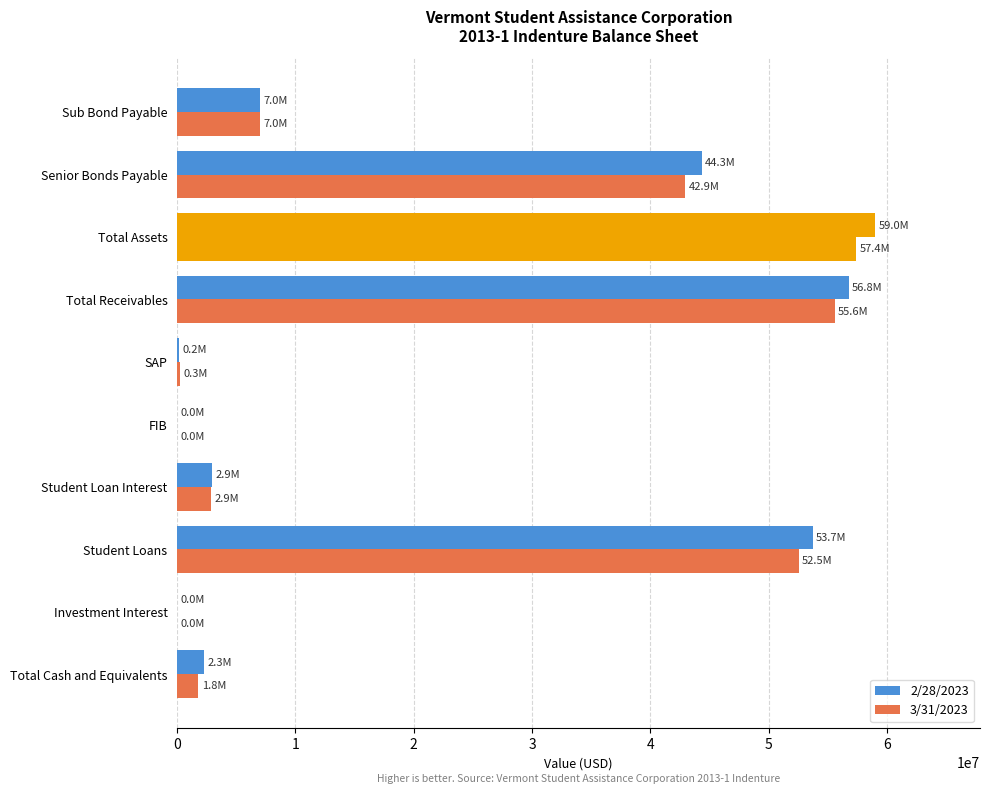

List the labels in order of 2/28/2023 value, largest first.

Total Assets, Total Receivables, Student Loans, Senior Bonds Payable, Sub Bond Payable, Student Loan Interest, Total Cash and Equivalents, SAP, Investment Interest, FIB